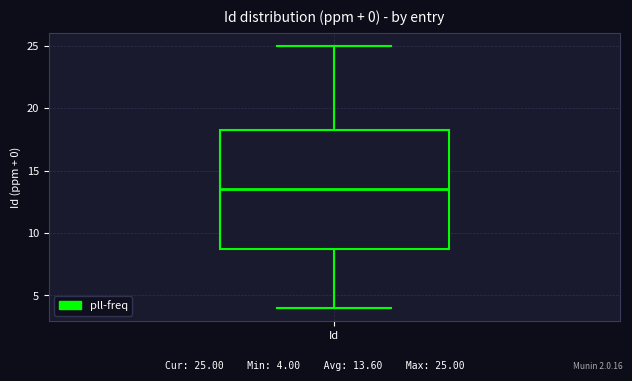

Read this box plot against the y-axis: the position of the median line, the range covered by the box, and the ends of both whiskers. The values are not printed on the chart, so give them approximately, as read against the axis.

median 13.5, box 9.0 to 18.5, whiskers 4.0 to 25.0